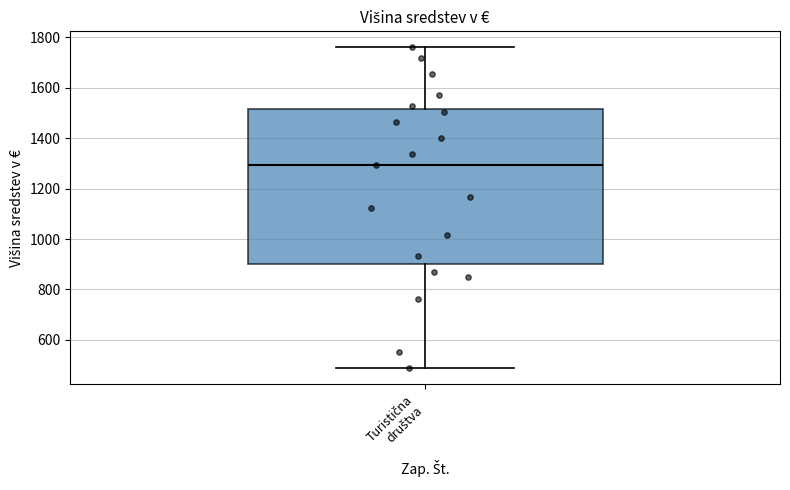

Read this box plot against the y-axis: the position of the median line, the range covered by the box, and the ends of both whiskers. The values are not printed on the chart, so give them approximately, as read against the axis.

median 1300, box 900 to 1520, whiskers 480 to 1760